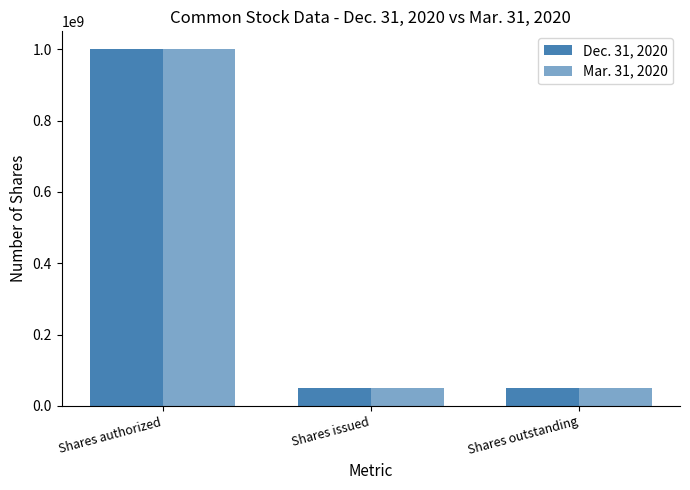

Is it true that Dec. 31, 2020 equals 31227892 at Shares issued?

False